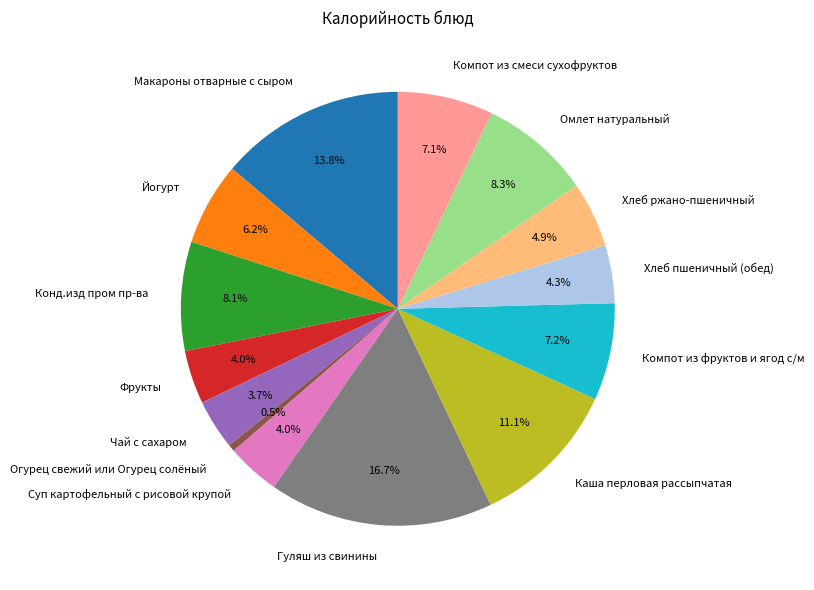

To the nearest percent, what is the difference between the largest and smallest slice percentages?

16%